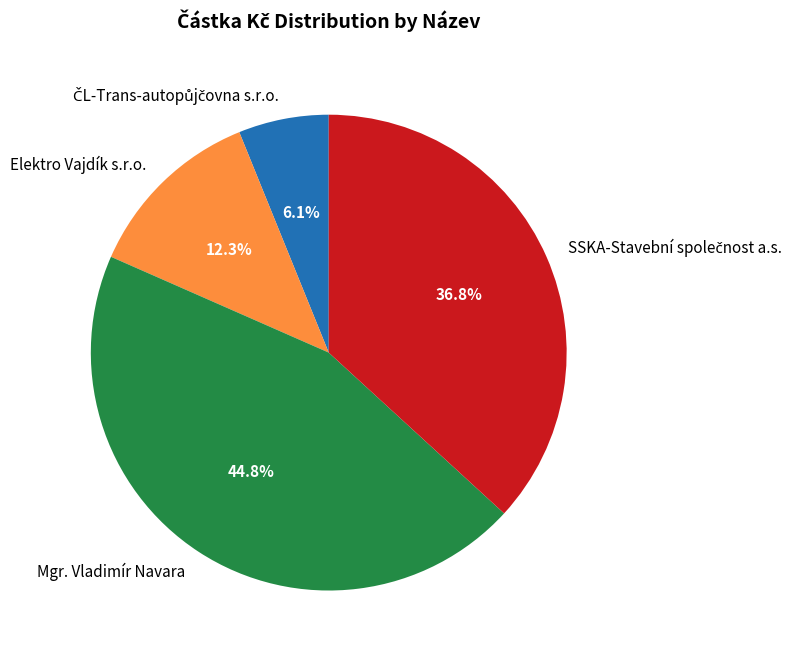

Is there any slice that represents more than half of the pie?

No